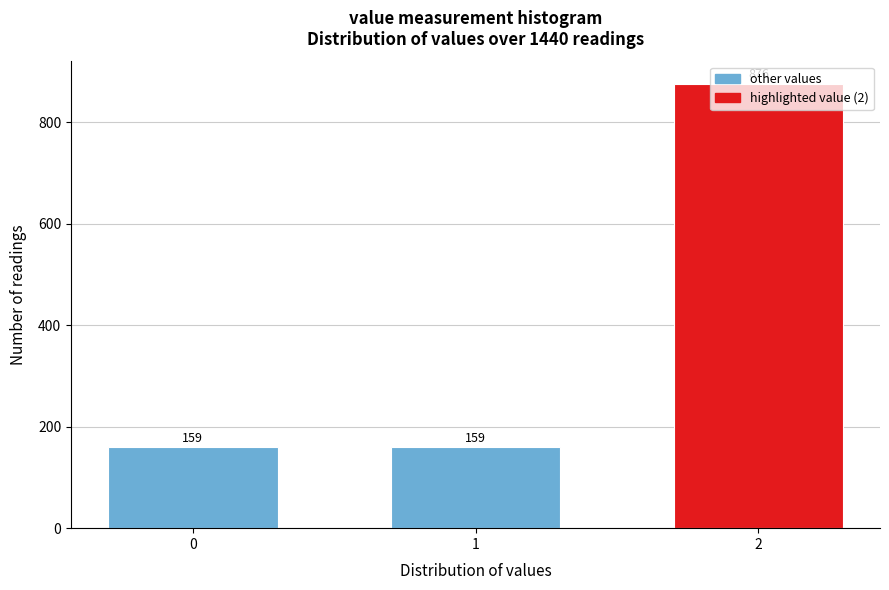

What is the difference between the maximum and minimum values?

717